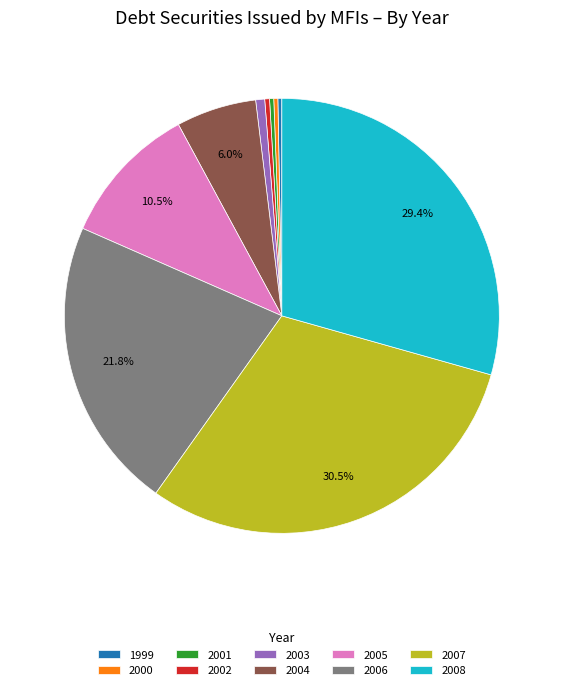

Which slice is the largest?

2007